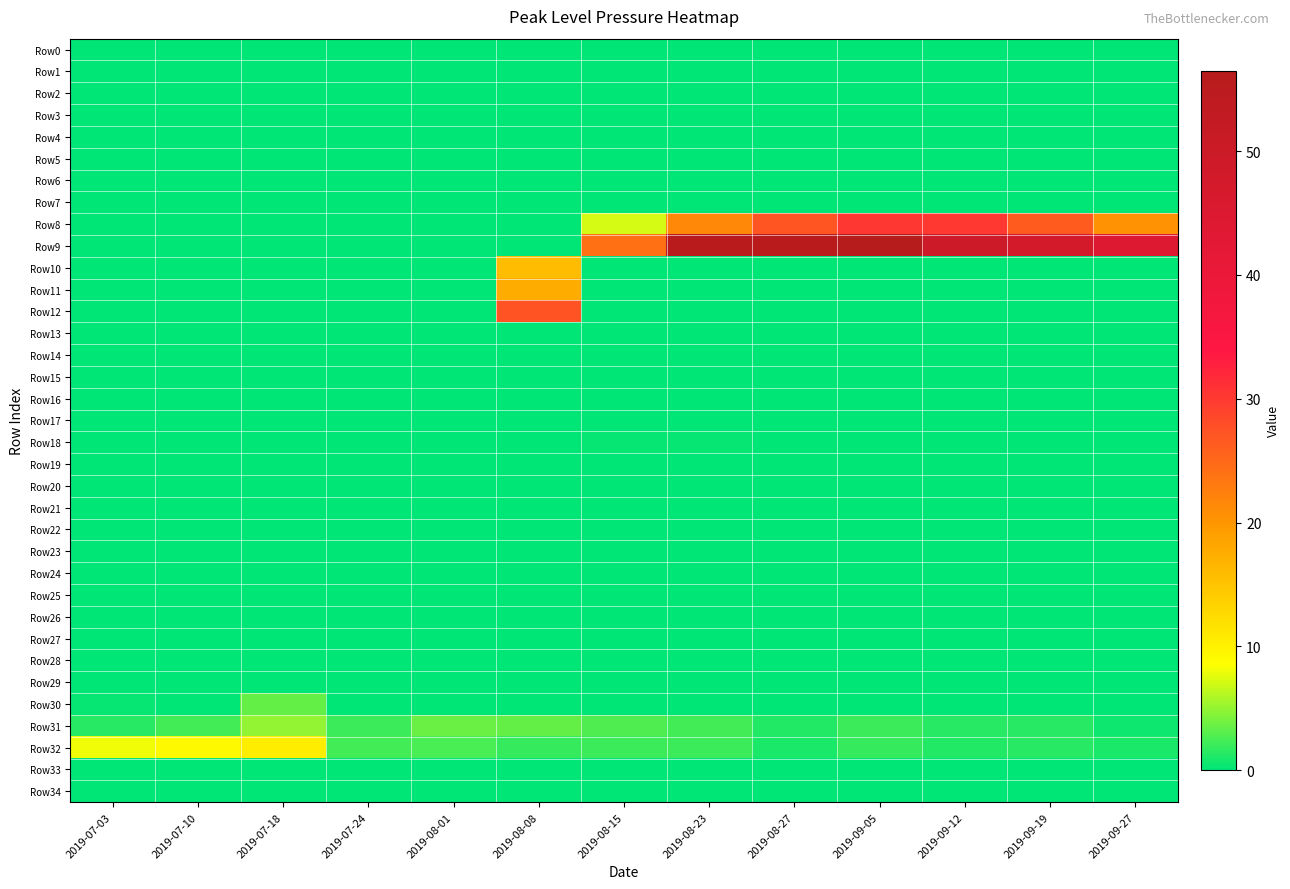

Reading left to right, what are all the values shown in this chart?

Row0: 2019-07-03=0.0	2019-07-10=0.0	2019-07-18=0.0	2019-07-24=0.0	2019-08-01=0.0	2019-08-08=0.0	2019-08-15=0.0	2019-08-23=0.0	2019-08-27=0.0	2019-09-05=0.0	2019-09-12=0.0	2019-09-19=0.0	2019-09-27=0.0
Row1: 2019-07-03=0.0	2019-07-10=0.0	2019-07-18=0.0	2019-07-24=0.0	2019-08-01=0.0	2019-08-08=0.0	2019-08-15=0.0	2019-08-23=0.0	2019-08-27=0.0	2019-09-05=0.0	2019-09-12=0.0	2019-09-19=0.0	2019-09-27=0.0
Row2: 2019-07-03=0.0	2019-07-10=0.0	2019-07-18=0.0	2019-07-24=0.0	2019-08-01=0.0	2019-08-08=0.0	2019-08-15=0.0	2019-08-23=0.0	2019-08-27=0.0	2019-09-05=0.0	2019-09-12=0.0	2019-09-19=0.0	2019-09-27=0.0
Row3: 2019-07-03=0.0	2019-07-10=0.0	2019-07-18=0.0	2019-07-24=0.0	2019-08-01=0.0	2019-08-08=0.0	2019-08-15=0.0	2019-08-23=0.0	2019-08-27=0.0	2019-09-05=0.0	2019-09-12=0.0	2019-09-19=0.0	2019-09-27=0.0
Row4: 2019-07-03=0.0	2019-07-10=0.0	2019-07-18=0.0	2019-07-24=0.0	2019-08-01=0.0	2019-08-08=0.0	2019-08-15=0.0	2019-08-23=0.0	2019-08-27=0.0	2019-09-05=0.0	2019-09-12=0.0	2019-09-19=0.0	2019-09-27=0.0
Row5: 2019-07-03=0.2	2019-07-10=0.0	2019-07-18=0.0	2019-07-24=0.0	2019-08-01=0.0	2019-08-08=0.0	2019-08-15=0.0	2019-08-23=0.0	2019-08-27=0.0	2019-09-05=0.0	2019-09-12=0.0	2019-09-19=0.0	2019-09-27=0.0
Row6: 2019-07-03=0.0	2019-07-10=0.0	2019-07-18=0.0	2019-07-24=0.0	2019-08-01=0.0	2019-08-08=0.0	2019-08-15=0.0	2019-08-23=0.0	2019-08-27=0.0	2019-09-05=0.0	2019-09-12=0.0	2019-09-19=0.0	2019-09-27=0.0
Row7: 2019-07-03=0.0	2019-07-10=0.0	2019-07-18=0.0	2019-07-24=0.0	2019-08-01=0.0	2019-08-08=0.0	2019-08-15=0.0	2019-08-23=0.0	2019-08-27=0.0	2019-09-05=0.0	2019-09-12=0.0	2019-09-19=0.0	2019-09-27=0.0
Row8: 2019-07-03=0.0	2019-07-10=0.0	2019-07-18=0.0	2019-07-24=0.0	2019-08-01=0.0	2019-08-08=0.0	2019-08-15=7.1	2019-08-23=21.5	2019-08-27=27.0	2019-09-05=30.4	2019-09-12=30.1	2019-09-19=26.3	2019-09-27=20.4
Row9: 2019-07-03=0.0	2019-07-10=0.0	2019-07-18=0.0	2019-07-24=0.0	2019-08-01=0.0	2019-08-08=0.0	2019-08-15=24.1	2019-08-23=55.5	2019-08-27=55.5	2019-09-05=56.5	2019-09-12=49.5	2019-09-19=47.5	2019-09-27=44.7
Row10: 2019-07-03=0.0	2019-07-10=0.0	2019-07-18=0.0	2019-07-24=0.0	2019-08-01=0.0	2019-08-08=15.8	2019-08-15=0.1	2019-08-23=0.0	2019-08-27=0.0	2019-09-05=0.0	2019-09-12=0.1	2019-09-19=0.0	2019-09-27=0.0
Row11: 2019-07-03=0.0	2019-07-10=0.0	2019-07-18=0.0	2019-07-24=0.0	2019-08-01=0.0	2019-08-08=17.6	2019-08-15=0.1	2019-08-23=0.0	2019-08-27=0.0	2019-09-05=0.0	2019-09-12=0.0	2019-09-19=0.0	2019-09-27=0.0
Row12: 2019-07-03=0.0	2019-07-10=0.0	2019-07-18=0.0	2019-07-24=0.0	2019-08-01=0.0	2019-08-08=27.2	2019-08-15=0.0	2019-08-23=0.0	2019-08-27=0.0	2019-09-05=0.0	2019-09-12=0.0	2019-09-19=0.0	2019-09-27=0.0
Row13: 2019-07-03=0.0	2019-07-10=0.0	2019-07-18=0.0	2019-07-24=0.0	2019-08-01=0.0	2019-08-08=0.1	2019-08-15=0.0	2019-08-23=0.0	2019-08-27=0.0	2019-09-05=0.0	2019-09-12=0.0	2019-09-19=0.0	2019-09-27=0.0
Row14: 2019-07-03=0.0	2019-07-10=0.0	2019-07-18=0.0	2019-07-24=0.0	2019-08-01=0.0	2019-08-08=0.0	2019-08-15=0.0	2019-08-23=0.0	2019-08-27=0.0	2019-09-05=0.0	2019-09-12=0.0	2019-09-19=0.0	2019-09-27=0.0
Row15: 2019-07-03=0.0	2019-07-10=0.0	2019-07-18=0.0	2019-07-24=0.0	2019-08-01=0.0	2019-08-08=0.0	2019-08-15=0.0	2019-08-23=0.0	2019-08-27=0.0	2019-09-05=0.0	2019-09-12=0.0	2019-09-19=0.0	2019-09-27=0.0
Row16: 2019-07-03=0.0	2019-07-10=0.0	2019-07-18=0.0	2019-07-24=0.0	2019-08-01=0.0	2019-08-08=0.0	2019-08-15=0.0	2019-08-23=0.0	2019-08-27=0.0	2019-09-05=0.0	2019-09-12=0.0	2019-09-19=0.0	2019-09-27=0.0
Row17: 2019-07-03=0.2	2019-07-10=0.0	2019-07-18=0.0	2019-07-24=0.0	2019-08-01=0.0	2019-08-08=0.0	2019-08-15=0.0	2019-08-23=0.0	2019-08-27=0.0	2019-09-05=0.0	2019-09-12=0.0	2019-09-19=0.0	2019-09-27=0.0
Row18: 2019-07-03=0.0	2019-07-10=0.0	2019-07-18=0.0	2019-07-24=0.0	2019-08-01=0.0	2019-08-08=0.0	2019-08-15=0.3	2019-08-23=0.3	2019-08-27=0.1	2019-09-05=0.2	2019-09-12=0.1	2019-09-19=0.1	2019-09-27=0.0
Row19: 2019-07-03=0.0	2019-07-10=0.0	2019-07-18=0.0	2019-07-24=0.0	2019-08-01=0.0	2019-08-08=0.0	2019-08-15=0.0	2019-08-23=0.1	2019-08-27=0.2	2019-09-05=0.2	2019-09-12=0.1	2019-09-19=0.1	2019-09-27=0.0
Row20: 2019-07-03=0.0	2019-07-10=0.0	2019-07-18=0.0	2019-07-24=0.0	2019-08-01=0.0	2019-08-08=0.0	2019-08-15=0.0	2019-08-23=0.0	2019-08-27=0.0	2019-09-05=0.0	2019-09-12=0.0	2019-09-19=0.0	2019-09-27=0.0
Row21: 2019-07-03=0.0	2019-07-10=0.0	2019-07-18=0.0	2019-07-24=0.0	2019-08-01=0.0	2019-08-08=0.0	2019-08-15=0.0	2019-08-23=0.0	2019-08-27=0.0	2019-09-05=0.0	2019-09-12=0.0	2019-09-19=0.0	2019-09-27=0.0
Row22: 2019-07-03=0.0	2019-07-10=0.0	2019-07-18=0.0	2019-07-24=0.0	2019-08-01=0.0	2019-08-08=0.0	2019-08-15=0.0	2019-08-23=0.0	2019-08-27=0.0	2019-09-05=0.0	2019-09-12=0.0	2019-09-19=0.0	2019-09-27=0.0
Row23: 2019-07-03=0.0	2019-07-10=0.0	2019-07-18=0.0	2019-07-24=0.0	2019-08-01=0.0	2019-08-08=0.0	2019-08-15=0.0	2019-08-23=0.0	2019-08-27=0.0	2019-09-05=0.0	2019-09-12=0.0	2019-09-19=0.0	2019-09-27=0.0
Row24: 2019-07-03=0.0	2019-07-10=0.0	2019-07-18=0.0	2019-07-24=0.0	2019-08-01=0.0	2019-08-08=0.0	2019-08-15=0.0	2019-08-23=0.0	2019-08-27=0.0	2019-09-05=0.0	2019-09-12=0.0	2019-09-19=0.0	2019-09-27=0.0
Row25: 2019-07-03=0.0	2019-07-10=0.0	2019-07-18=0.0	2019-07-24=0.0	2019-08-01=0.0	2019-08-08=0.0	2019-08-15=0.0	2019-08-23=0.0	2019-08-27=0.0	2019-09-05=0.0	2019-09-12=0.0	2019-09-19=0.0	2019-09-27=0.0
Row26: 2019-07-03=0.0	2019-07-10=0.0	2019-07-18=0.0	2019-07-24=0.0	2019-08-01=0.0	2019-08-08=0.0	2019-08-15=0.0	2019-08-23=0.0	2019-08-27=0.0	2019-09-05=0.0	2019-09-12=0.0	2019-09-19=0.0	2019-09-27=0.0
Row27: 2019-07-03=0.0	2019-07-10=0.0	2019-07-18=0.0	2019-07-24=0.0	2019-08-01=0.0	2019-08-08=0.0	2019-08-15=0.0	2019-08-23=0.0	2019-08-27=0.0	2019-09-05=0.0	2019-09-12=0.0	2019-09-19=0.0	2019-09-27=0.0
Row28: 2019-07-03=0.0	2019-07-10=0.0	2019-07-18=0.0	2019-07-24=0.0	2019-08-01=0.0	2019-08-08=0.0	2019-08-15=0.0	2019-08-23=0.0	2019-08-27=0.0	2019-09-05=0.0	2019-09-12=0.0	2019-09-19=0.0	2019-09-27=0.0
Row29: 2019-07-03=0.0	2019-07-10=0.0	2019-07-18=0.0	2019-07-24=0.0	2019-08-01=0.0	2019-08-08=0.0	2019-08-15=0.0	2019-08-23=0.0	2019-08-27=0.0	2019-09-05=0.0	2019-09-12=0.0	2019-09-19=0.0	2019-09-27=0.0
Row30: 2019-07-03=0.4	2019-07-10=0.0	2019-07-18=3.4	2019-07-24=0.0	2019-08-01=0.0	2019-08-08=0.0	2019-08-15=0.0	2019-08-23=0.0	2019-08-27=0.0	2019-09-05=0.0	2019-09-12=0.0	2019-09-19=0.0	2019-09-27=0.0
Row31: 2019-07-03=1.5	2019-07-10=2.4	2019-07-18=4.9	2019-07-24=2.1	2019-08-01=3.7	2019-08-08=3.4	2019-08-15=2.8	2019-08-23=2.4	2019-08-27=1.2	2019-09-05=2.1	2019-09-12=1.5	2019-09-19=1.4	2019-09-27=0.5
Row32: 2019-07-03=8.1	2019-07-10=9.1	2019-07-18=10.4	2019-07-24=2.4	2019-08-01=2.6	2019-08-08=1.8	2019-08-15=2.0	2019-08-23=2.0	2019-08-27=0.9	2019-09-05=1.8	2019-09-12=1.3	2019-09-19=1.5	2019-09-27=1.1
Row33: 2019-07-03=0.0	2019-07-10=0.0	2019-07-18=0.0	2019-07-24=0.0	2019-08-01=0.0	2019-08-08=0.0	2019-08-15=0.0	2019-08-23=0.0	2019-08-27=0.0	2019-09-05=0.0	2019-09-12=0.0	2019-09-19=0.0	2019-09-27=0.0
Row34: 2019-07-03=0.0	2019-07-10=0.0	2019-07-18=0.0	2019-07-24=0.0	2019-08-01=0.0	2019-08-08=0.0	2019-08-15=0.0	2019-08-23=0.0	2019-08-27=0.0	2019-09-05=0.0	2019-09-12=0.0	2019-09-19=0.0	2019-09-27=0.0